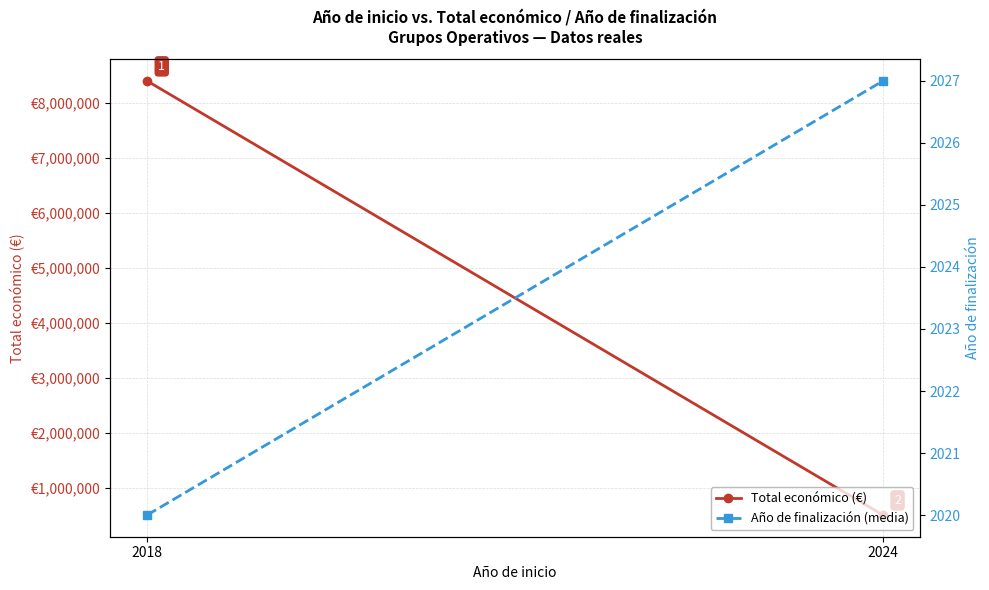

Reading left to right, list all the values displayed in this chart.

Total económico (€): 2018=8403775.1	2024=507255.0
Año de finalización (media): 2018=2020.0	2024=2027.0